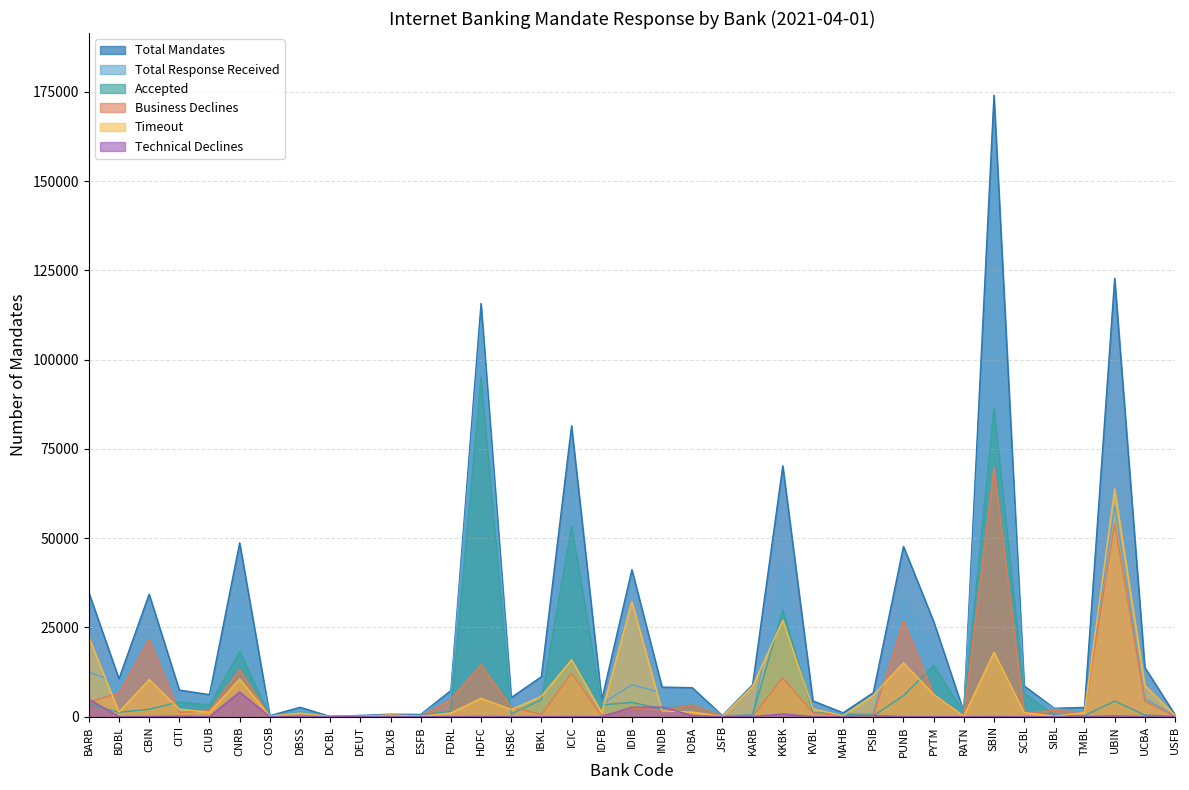

Count the number of data series in this chart.

6